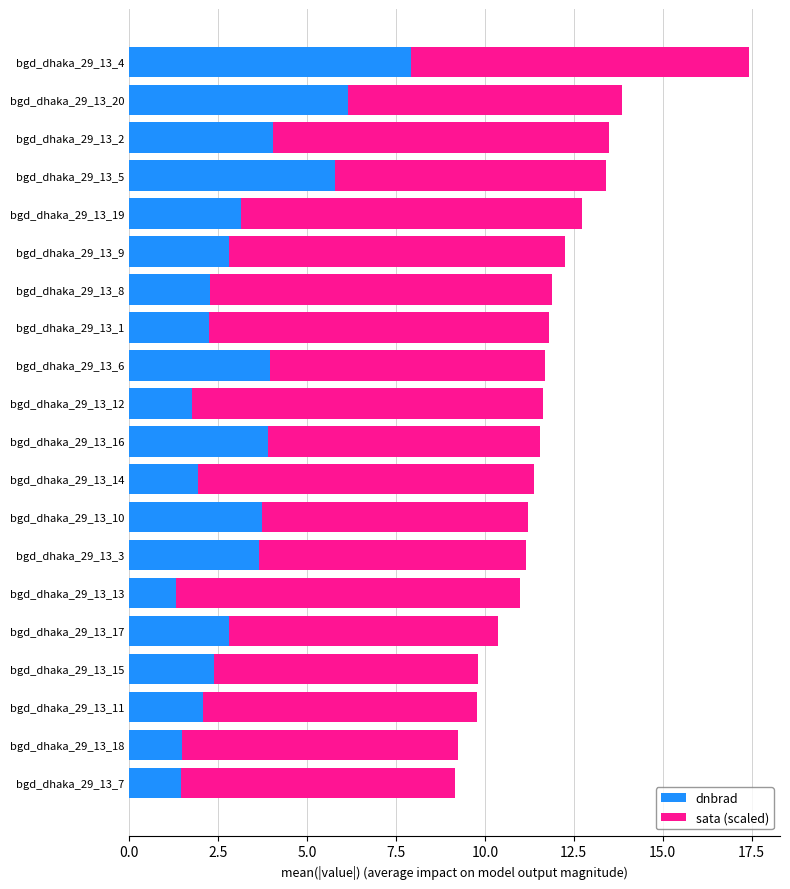

What is the sum of all dnbrad values?

64.8